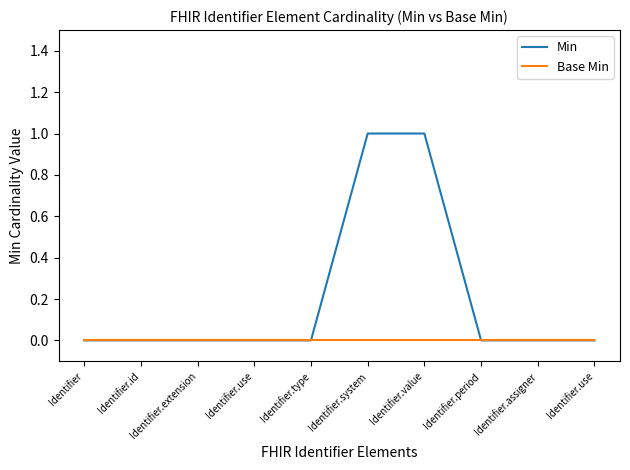

Reading right to left, extract all data points from this chart.

Min: 0	0	0	1	1	0	0	0	0	0
Base Min: 0	0	0	0	0	0	0	0	0	0